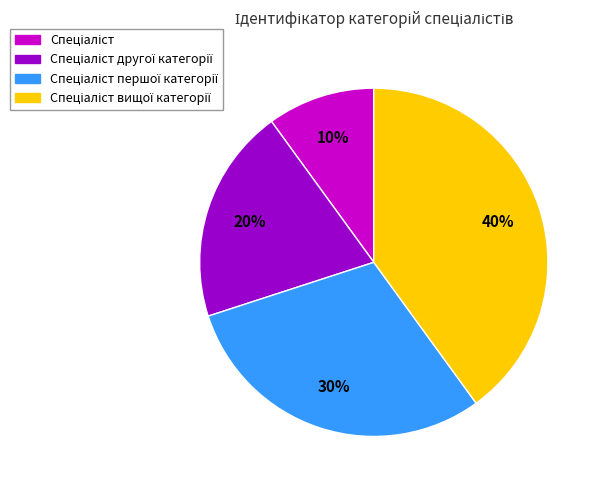

How many slices are in this pie chart?

4